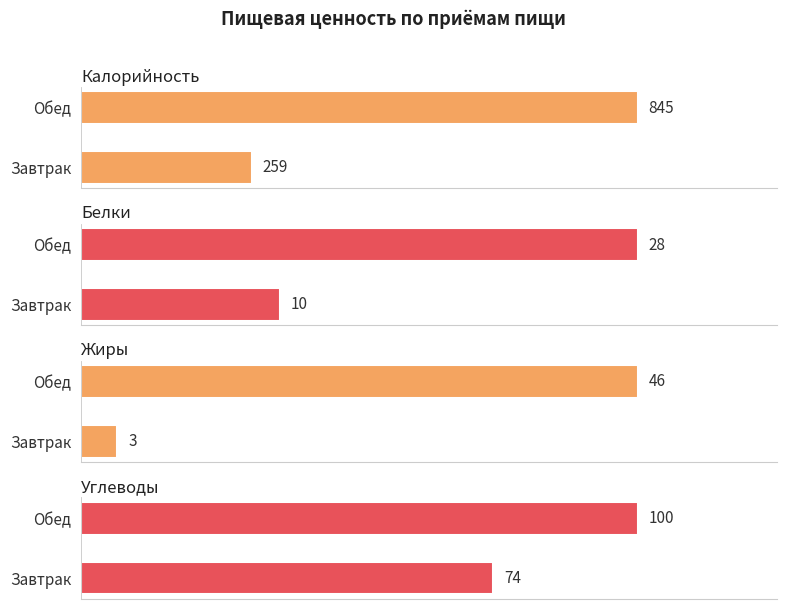

What is the maximum value for Жиры?

46